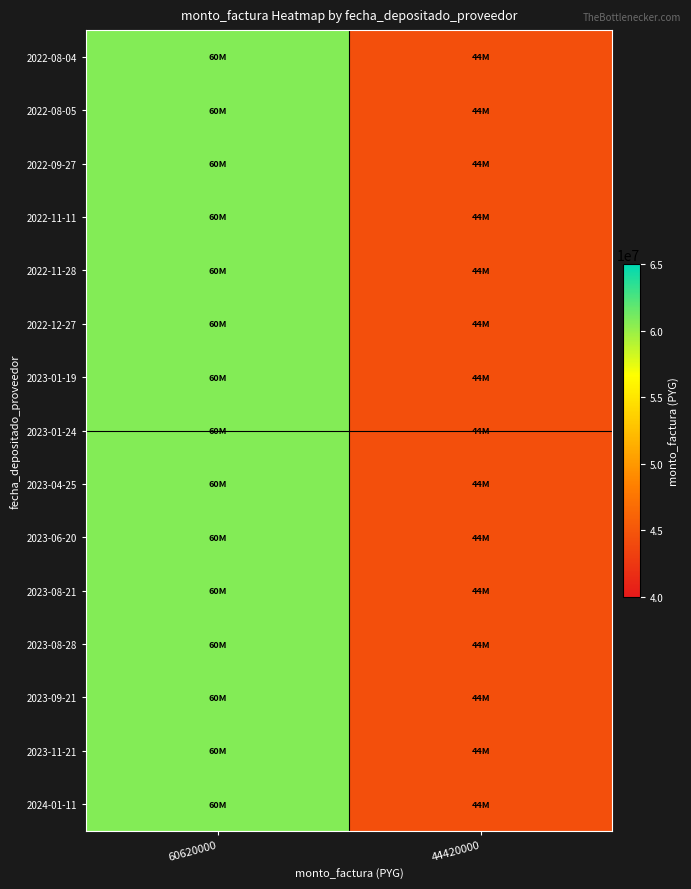

Reading left to right, what are all the values shown in this chart?

2022-08-04: 60620000=60620000	44420000=44420000
2022-08-05: 60620000=60620000	44420000=44420000
2022-09-27: 60620000=60620000	44420000=44420000
2022-11-11: 60620000=60620000	44420000=44420000
2022-11-28: 60620000=60620000	44420000=44420000
2022-12-27: 60620000=60620000	44420000=44420000
2023-01-19: 60620000=60620000	44420000=44420000
2023-01-24: 60620000=60620000	44420000=44420000
2023-04-25: 60620000=60620000	44420000=44420000
2023-06-20: 60620000=60620000	44420000=44420000
2023-08-21: 60620000=60620000	44420000=44420000
2023-08-28: 60620000=60620000	44420000=44420000
2023-09-21: 60620000=60620000	44420000=44420000
2023-11-21: 60620000=60620000	44420000=44420000
2024-01-11: 60620000=60620000	44420000=44420000